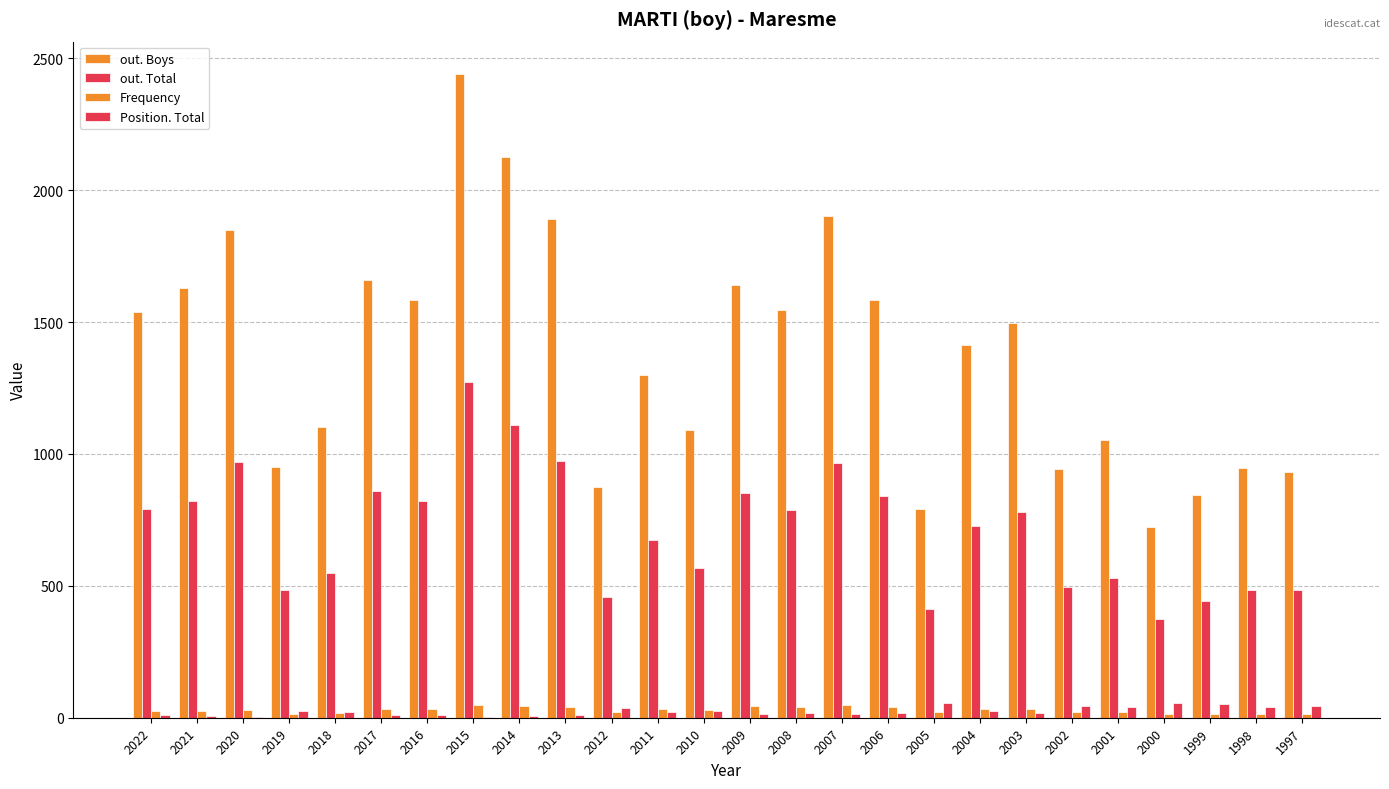

Count the number of data series in this chart.

4